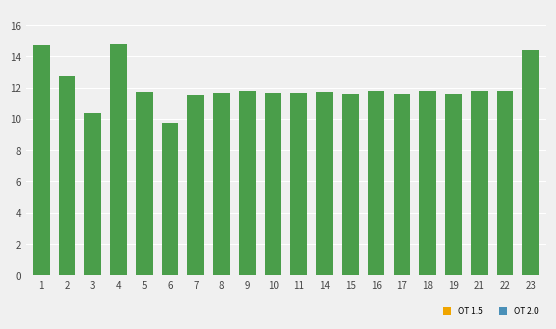

What is the average value?

12.0